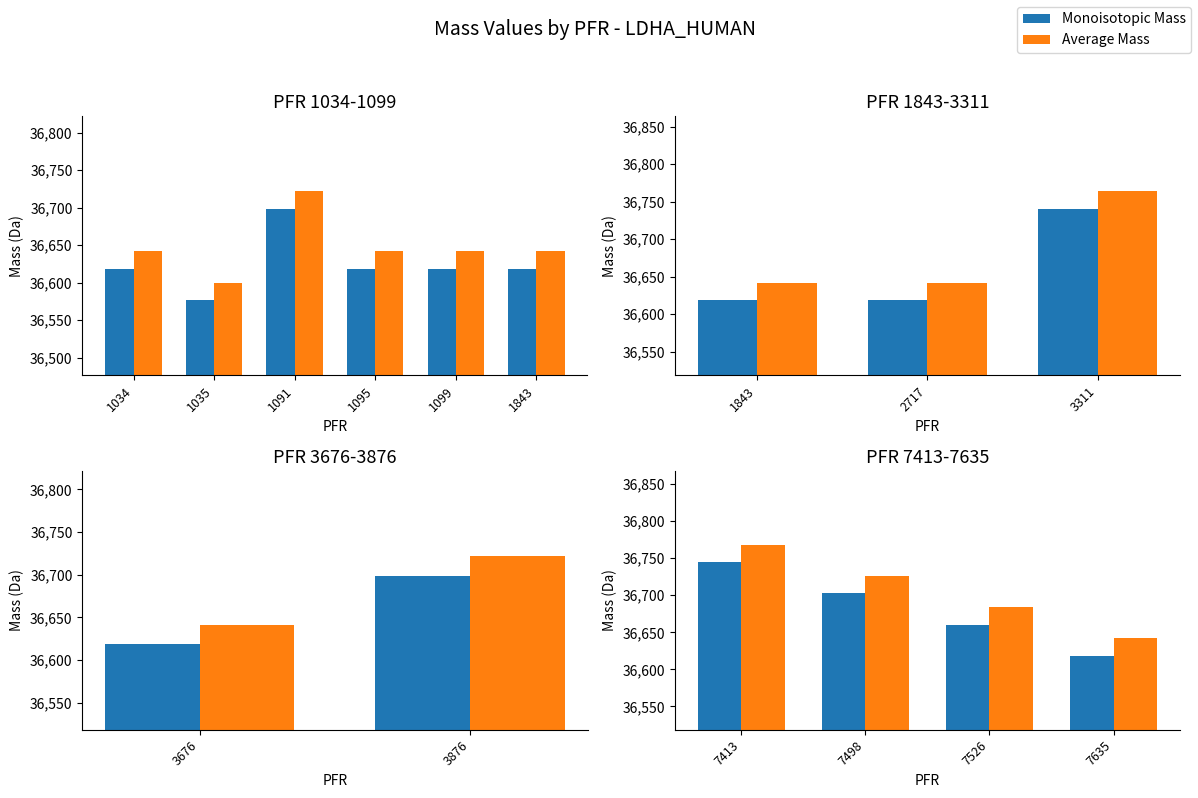

The value of Monoisotopic Mass at 7413 is 14444.6. True or false?

False